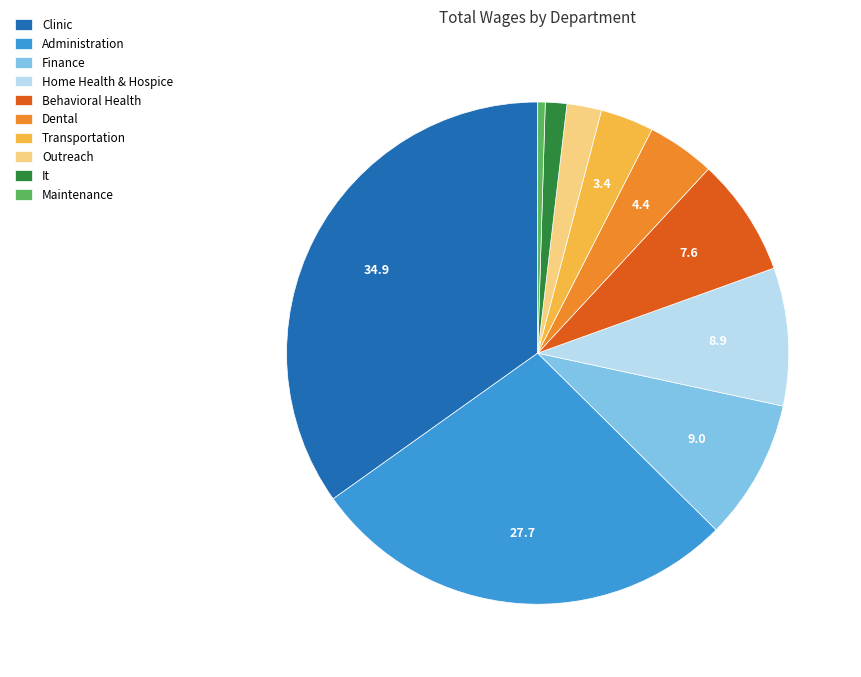

What is the ratio of the value at Dental to the value at It?

3.2